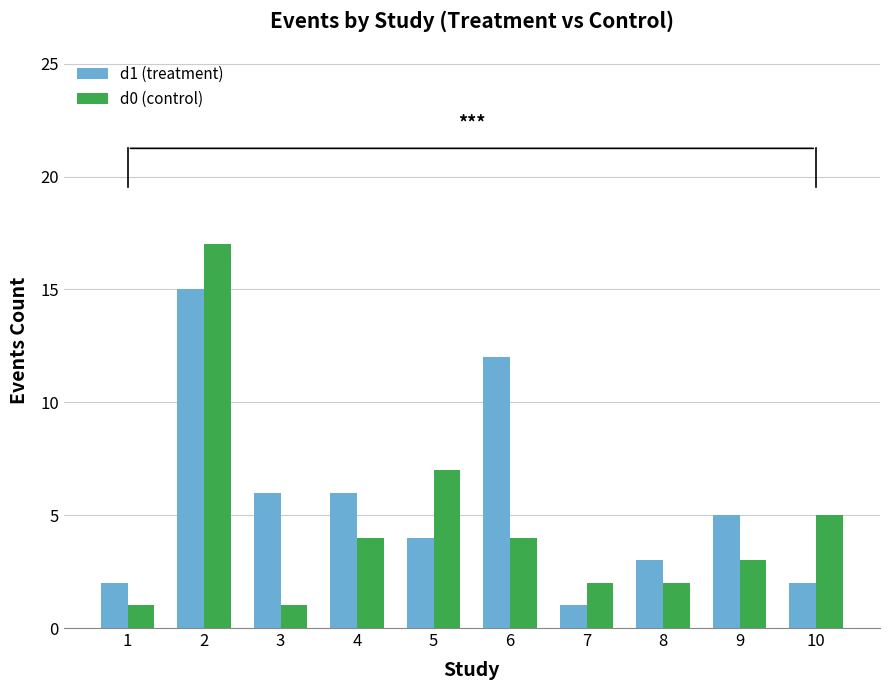

What is the spread (max minus min) of values at 9?

2